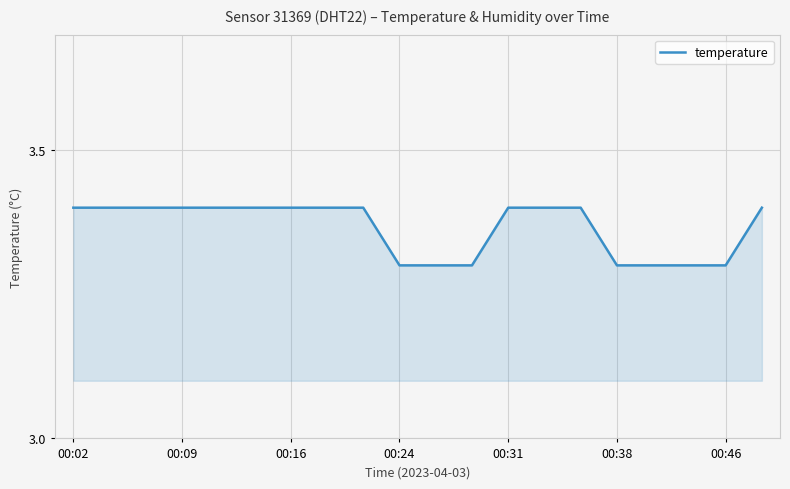

What is the smallest value displayed?

3.3